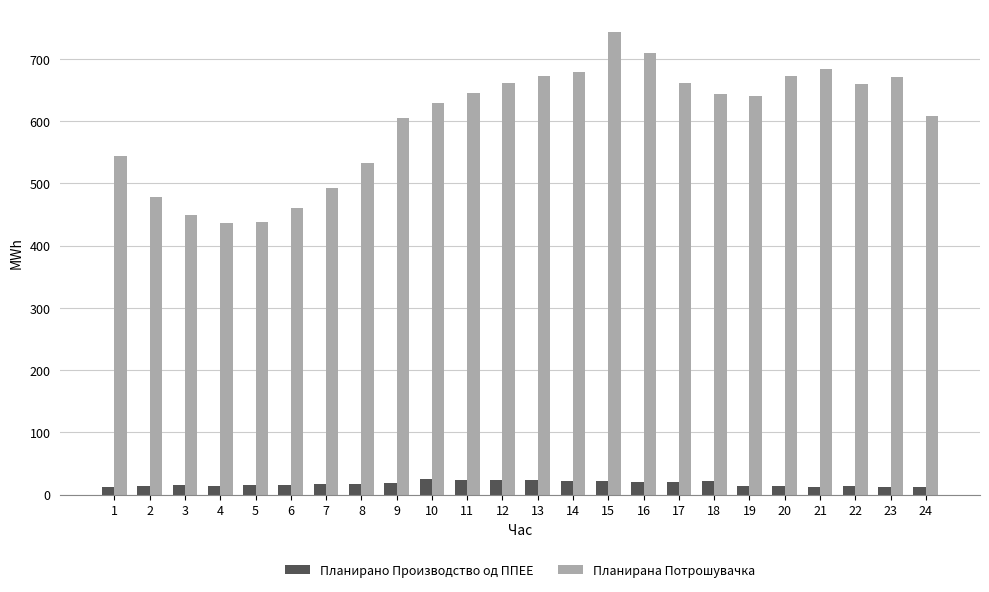

What is the difference between the maximum and minimum values in the Планирана Потрошувачка series?

306.3